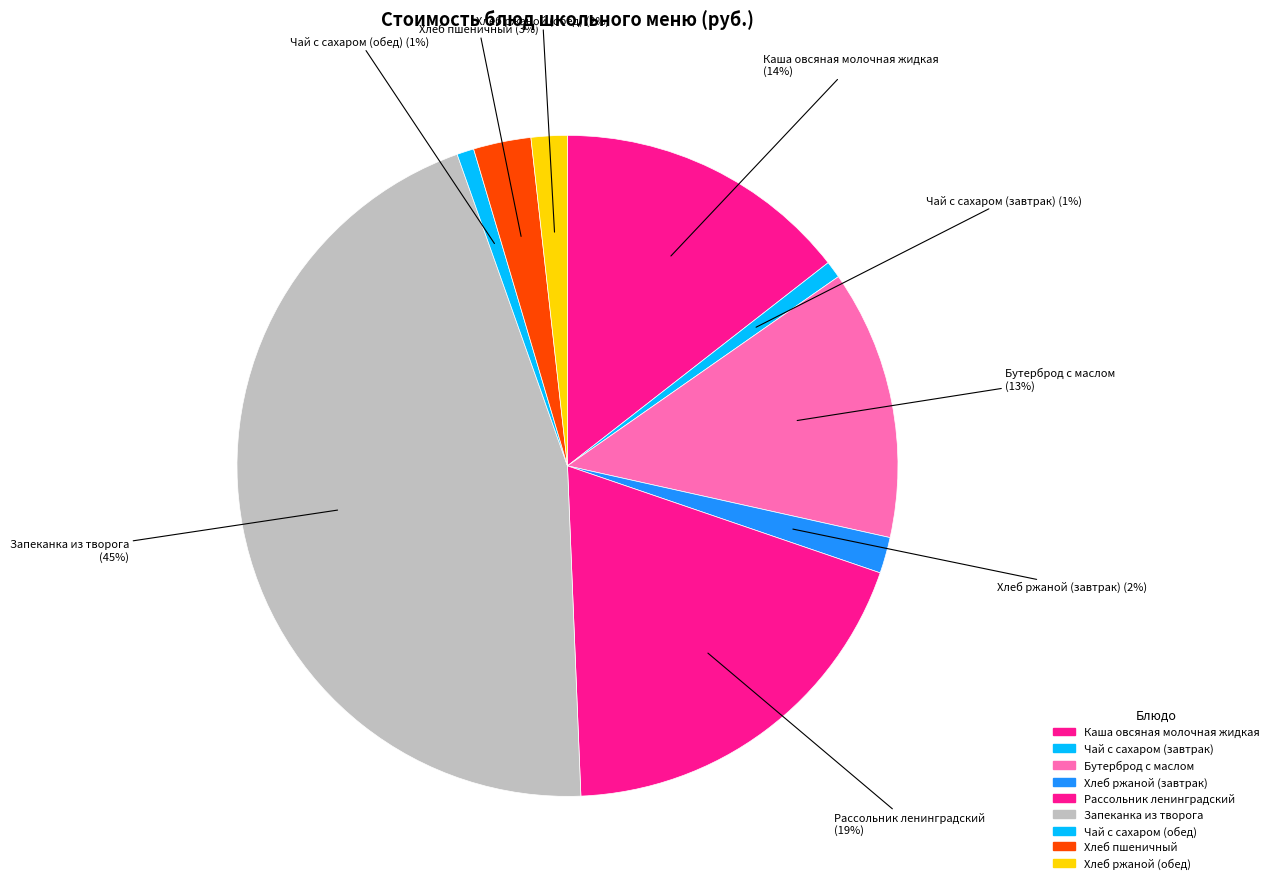

Rank the categories by value from lowest to highest.

Чай с сахаром (завтрак), Чай с сахаром (обед), Хлеб ржаной (завтрак), Хлеб ржаной (обед), Хлеб пшеничный, Бутерброд с маслом, Каша овсяная молочная жидкая, Рассольник ленинградский, Запеканка из творога